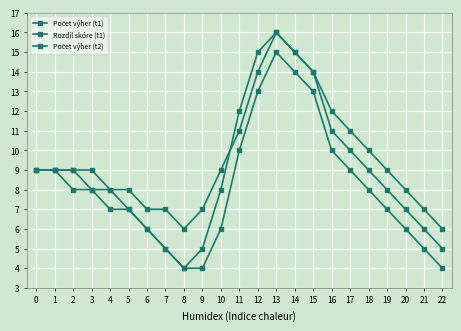

True or false: Počet výher (t1) has more than 1 interior local peaks.

False